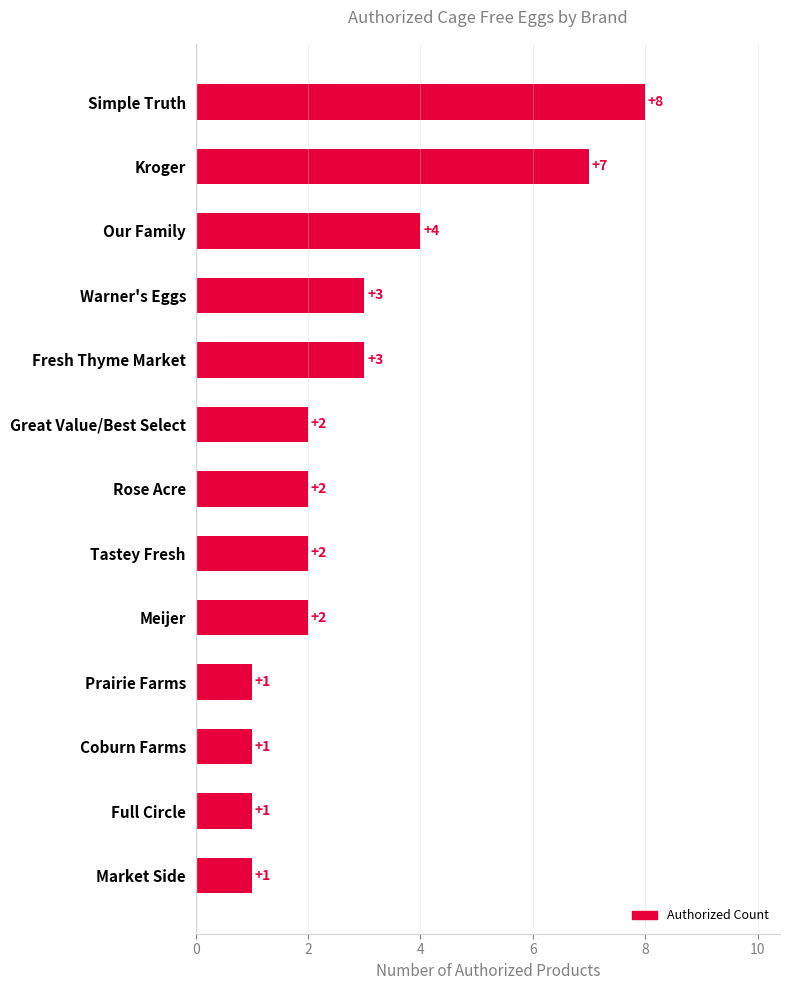

What is the difference between the second highest and second lowest values?

6